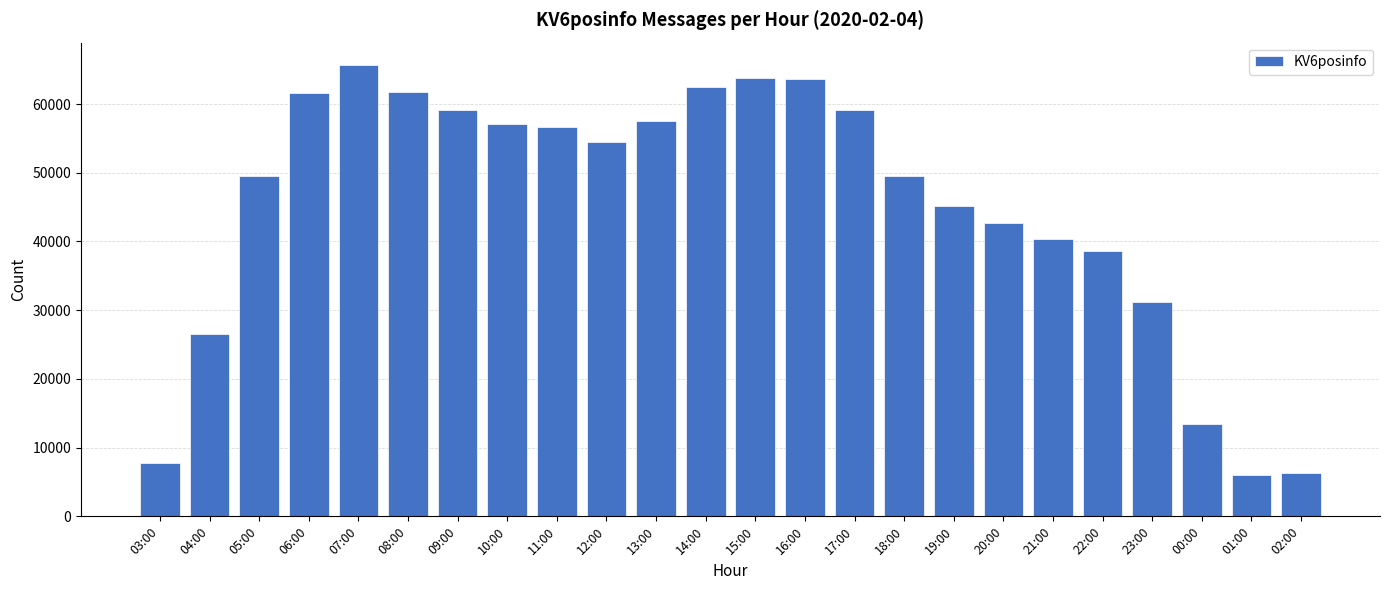

Does the chart contain stacked bars?

No